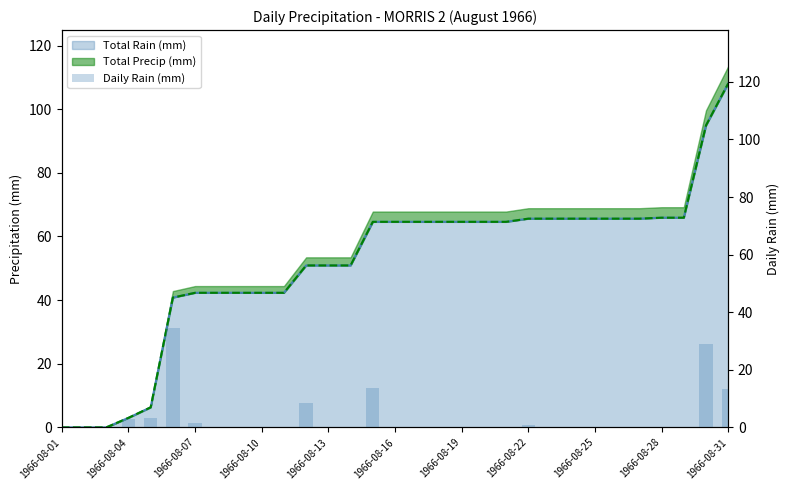

At which label is the value closest to 17?

14